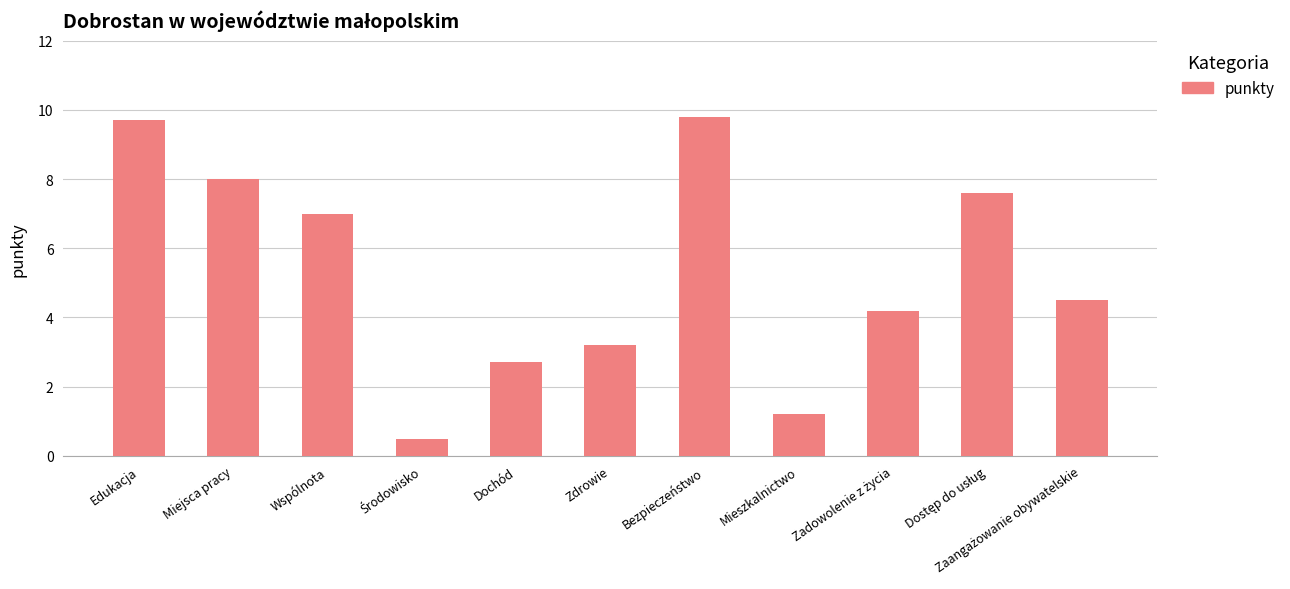

At which label does the data first exceed 4?

Edukacja